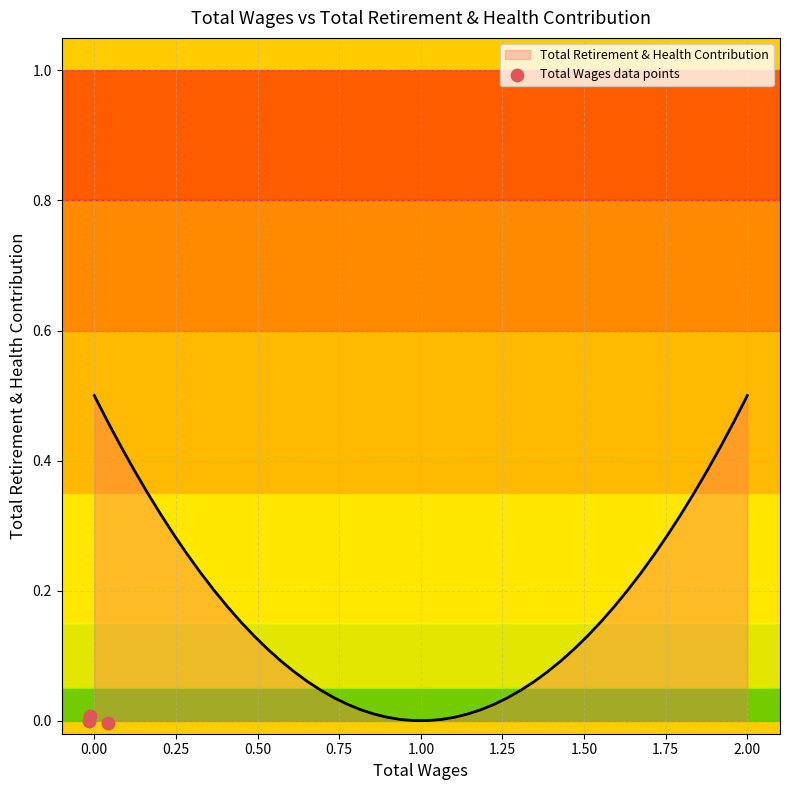

Which has a higher value, 0.25 or −0.25?

0.25